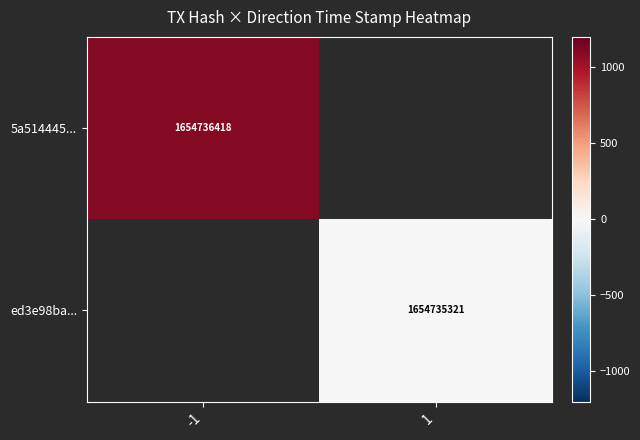

Is it true that 5a514445... equals 1097.0 at -1?

True